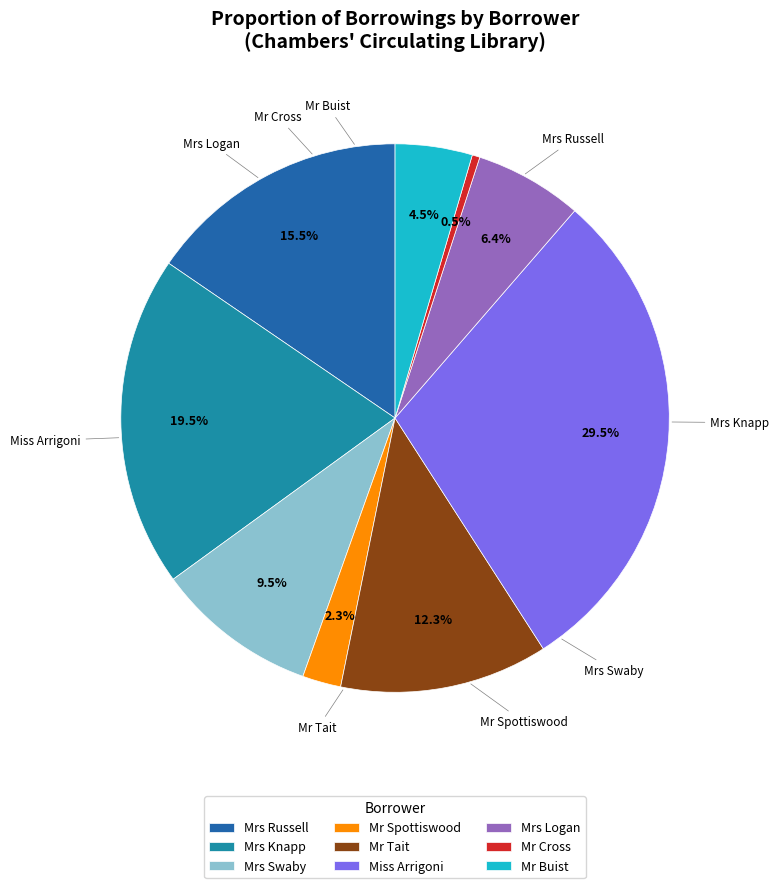

Rank the categories by value from lowest to highest.

Mr Cross, Mr Spottiswood, Mr Buist, Mrs Logan, Mrs Swaby, Mr Tait, Mrs Russell, Mrs Knapp, Miss Arrigoni